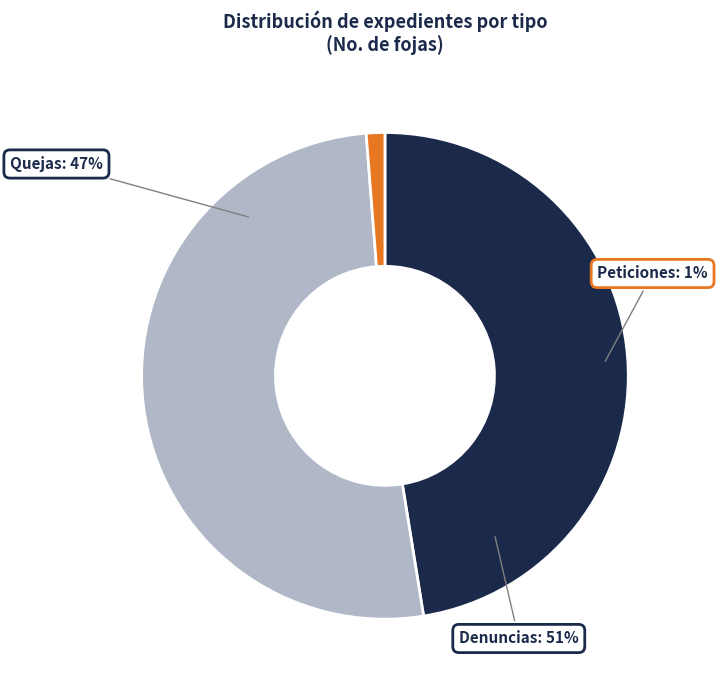

Does Expediente de queja No. SAC/Q-0717 represent more than half of the total?

No